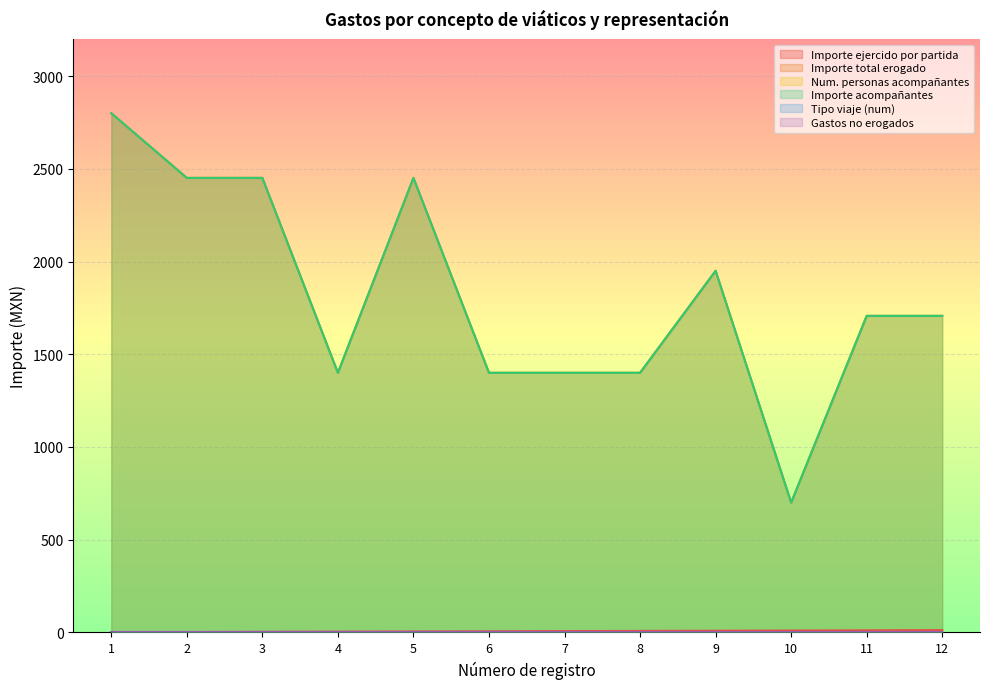

True or false: Importe ejercido por partida and Importe acompañantes intersect in this chart.

False